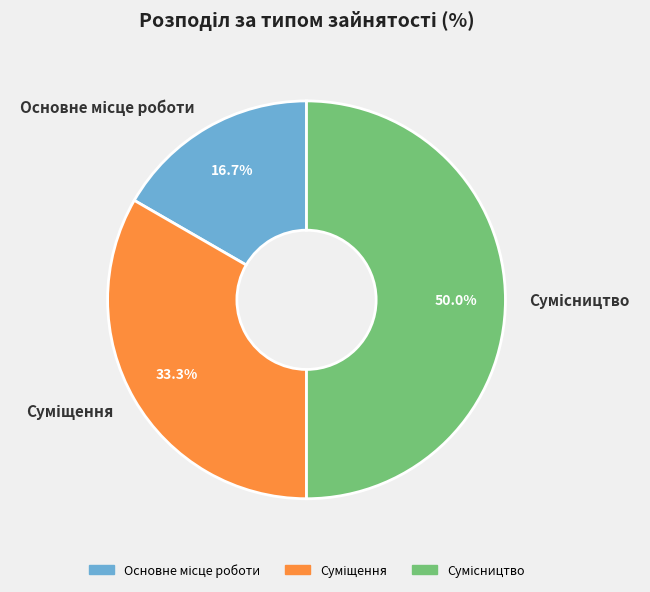

Is Основне місце роботи the majority of the pie?

No